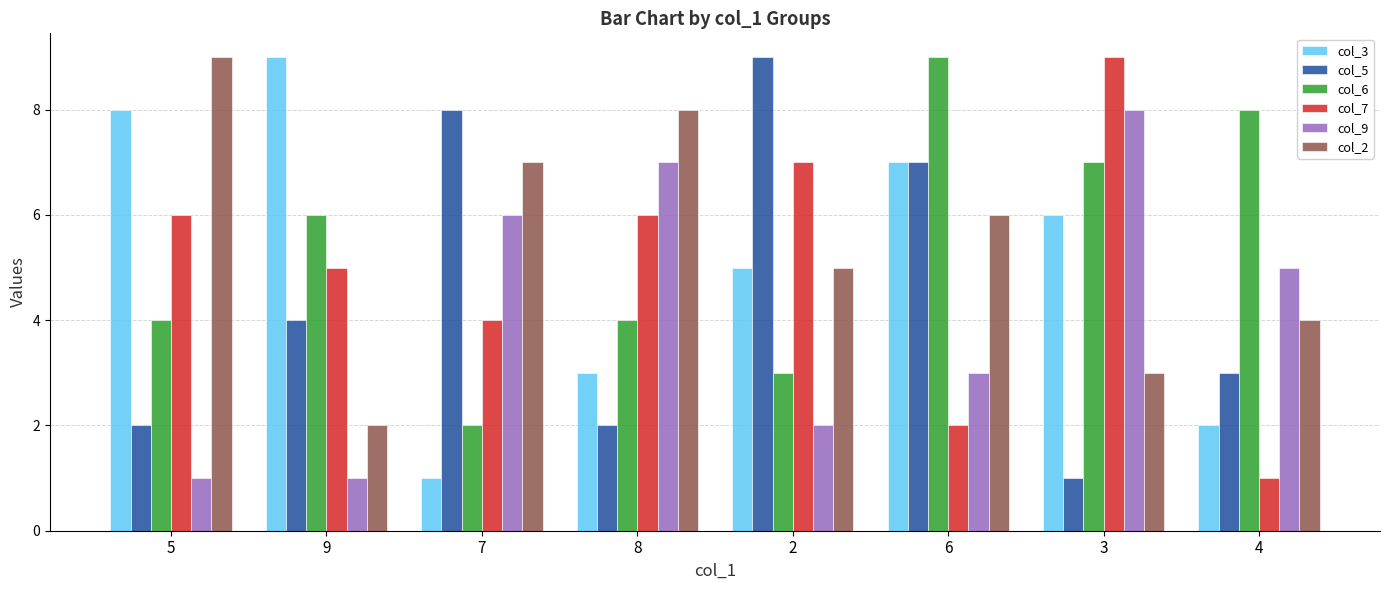

Is it true that col_7 equals 4 at 7?

True